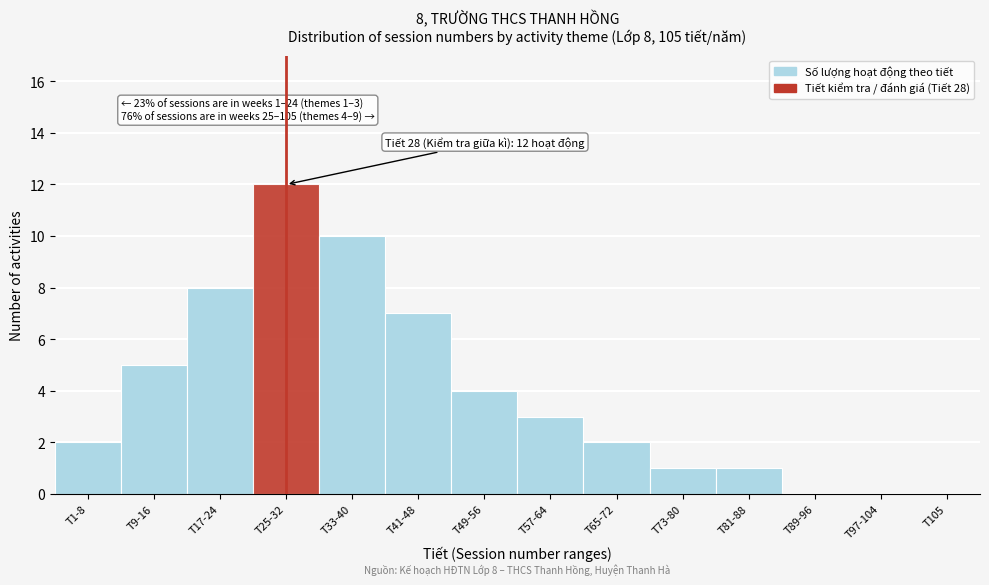

Reading left to right, what are all the values shown in this chart?

T1-8=2	T9-16=5	T17-24=8	T25-32=12	T33-40=10	T41-48=7	T49-56=4	T57-64=3	T65-72=2	T73-80=1	T81-88=1	T89-96=0	T97-104=0	T105=0